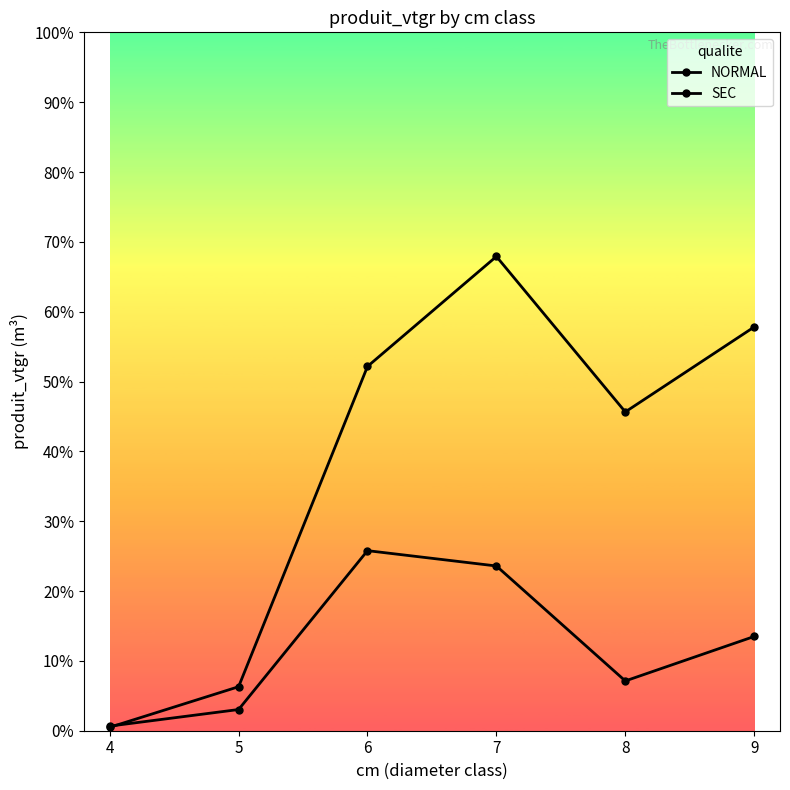

Where is NORMAL nearest to the value 34?

8